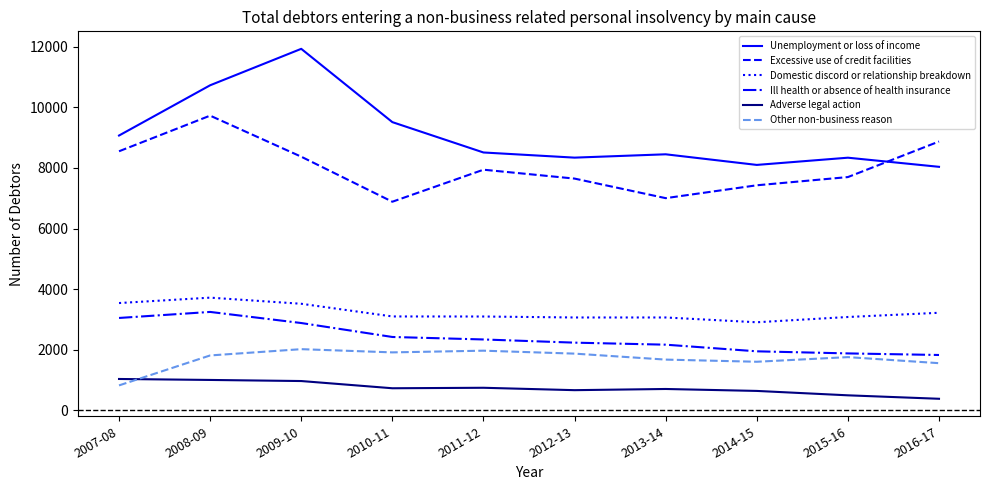

Which series has the largest total across all categories?

Unemployment or loss of income